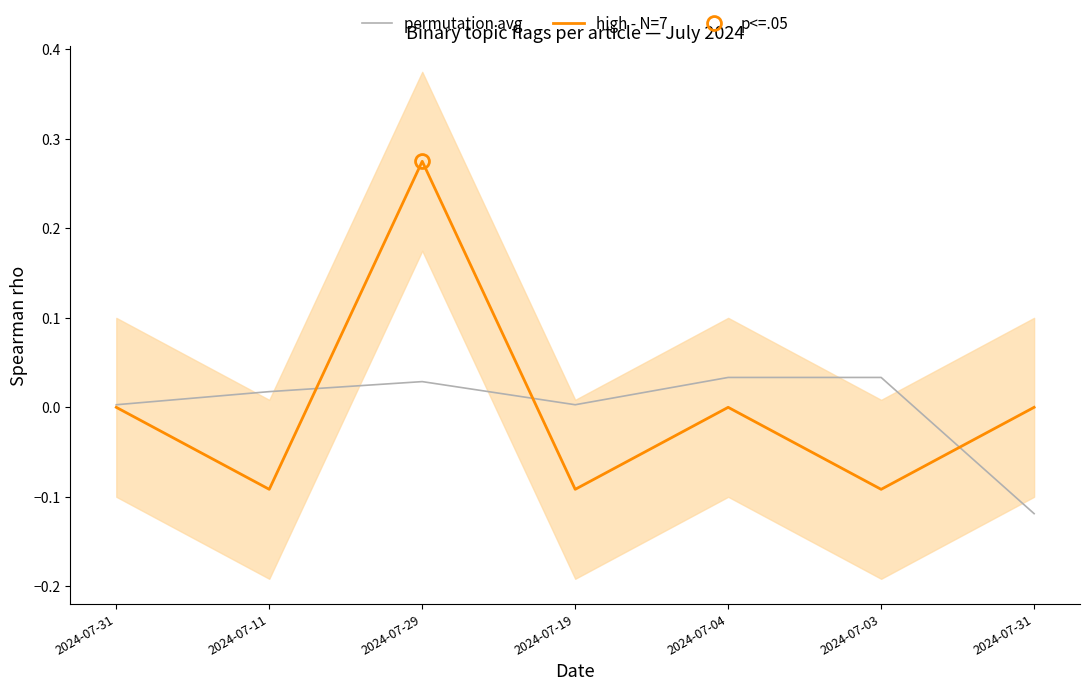

How many times do high - N=7 and permutation avg cross each other?

3